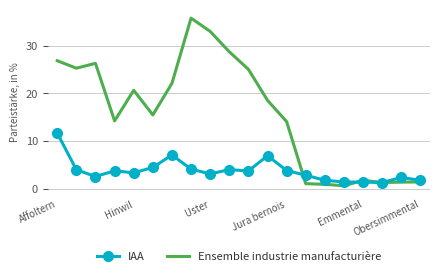

In Ensemble industrie manufacturière, how many points are higher than both neighbors (excluding endpoints)?

4